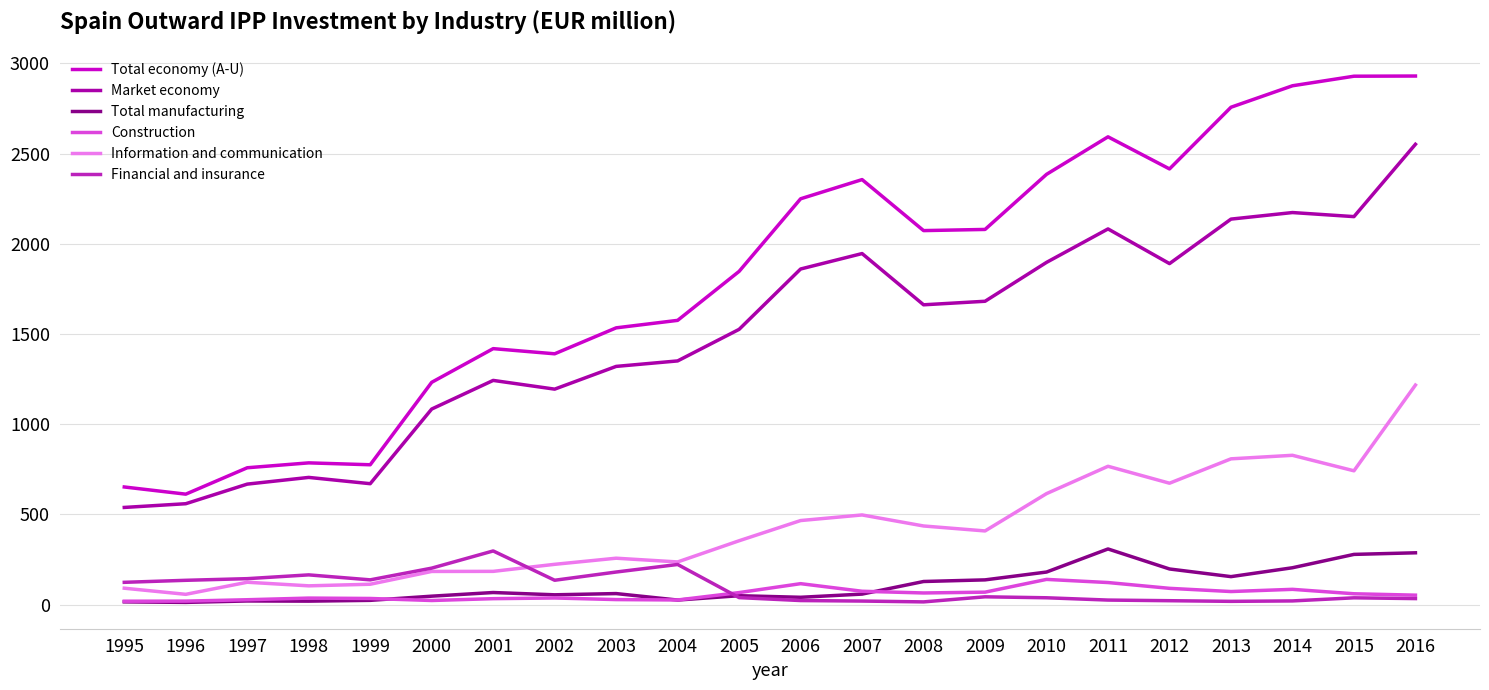

True or false: Information and communication has more than 2 points higher than both neighbors.

True